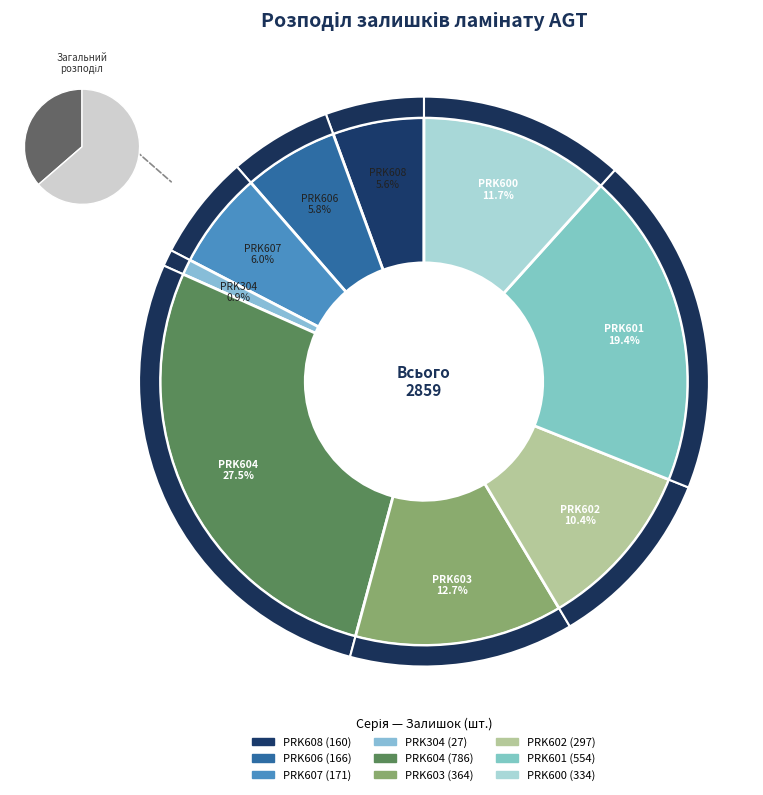

To the nearest percent, what is the difference between the PRK603 and PRK602 slice percentages?

2%